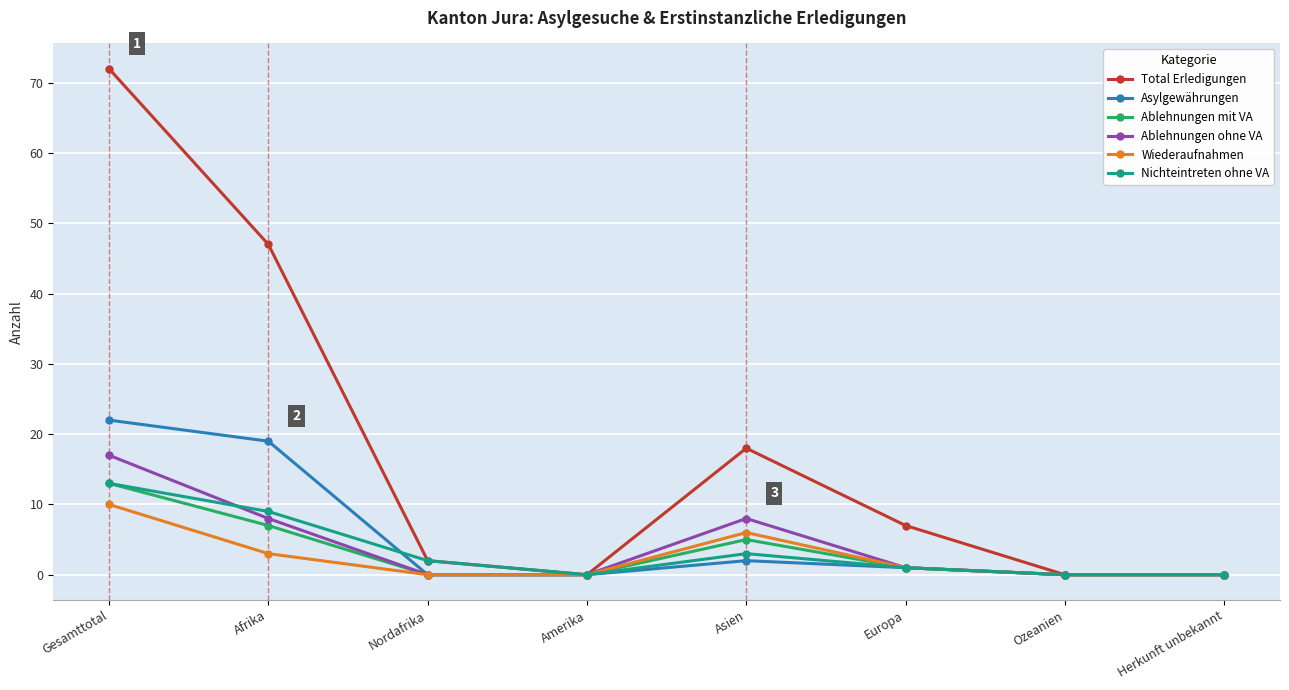

Which category has the highest value across all series?

Gesamttotal